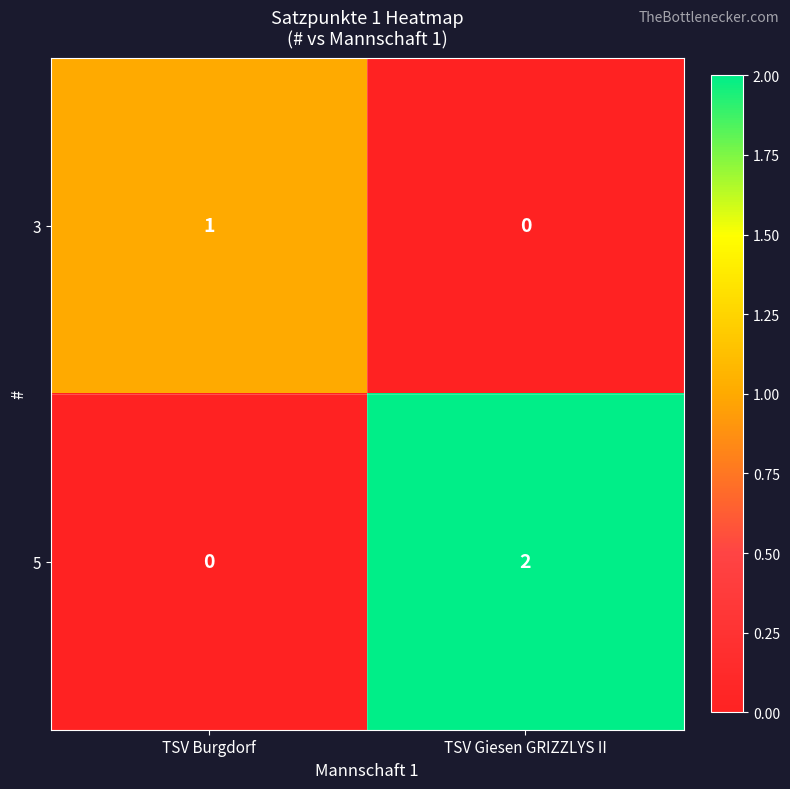

Count the number of data series in this chart.

2